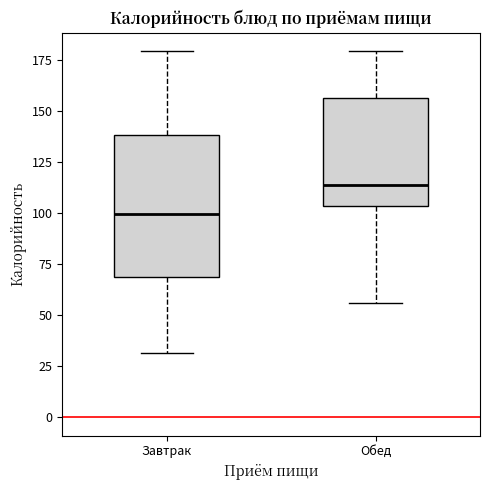

Where does the median line of the box for Завтрак sit on the y-axis? The values are not printed on the chart, so give them approximately, as read against the axis.

100